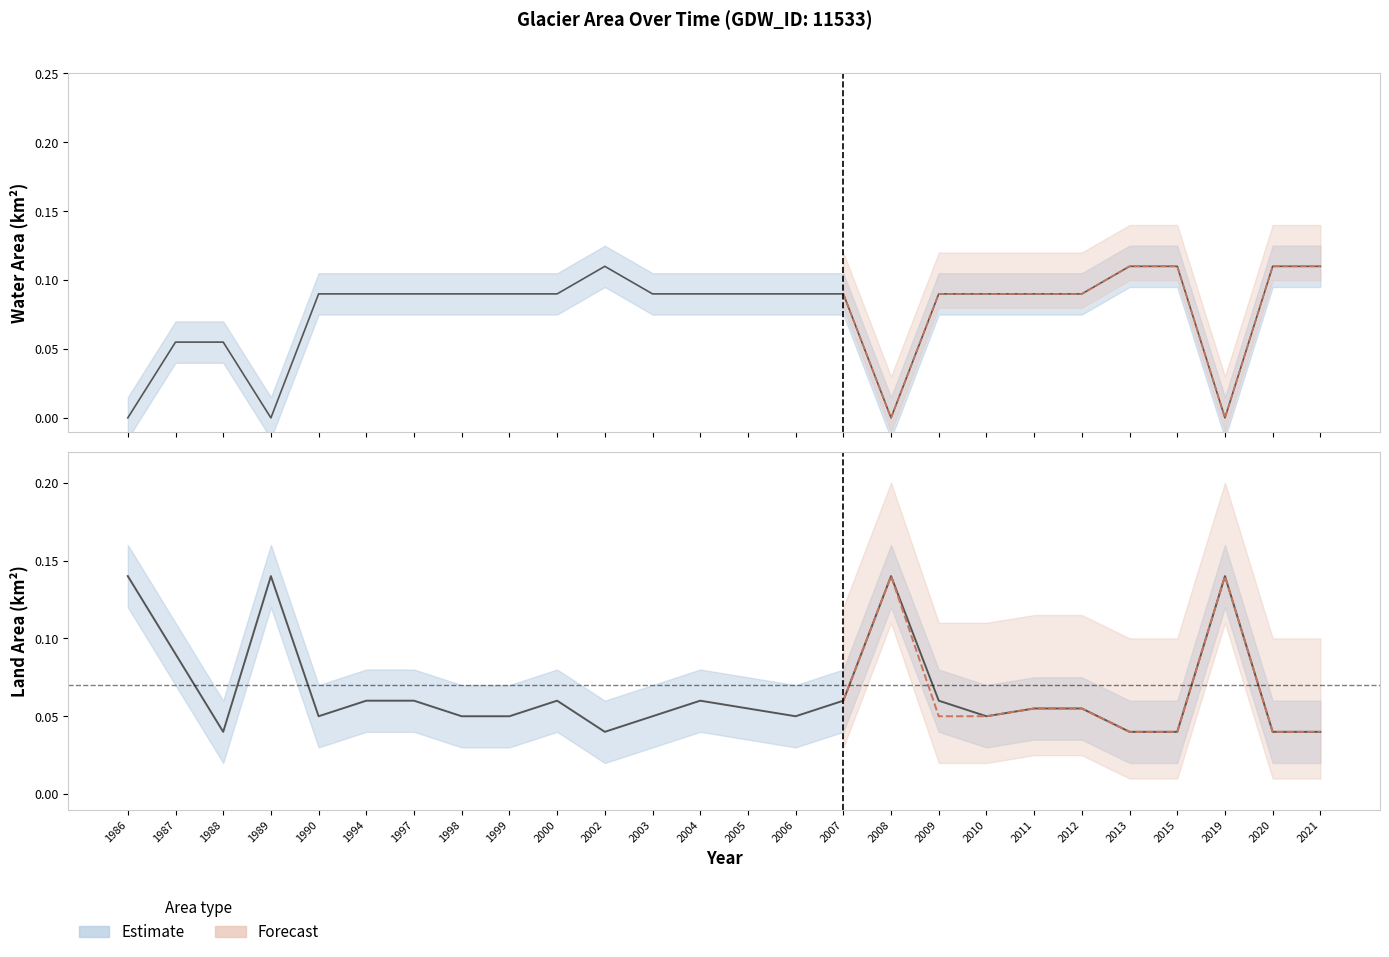

Which label corresponds to the smallest value in the chart?

1986